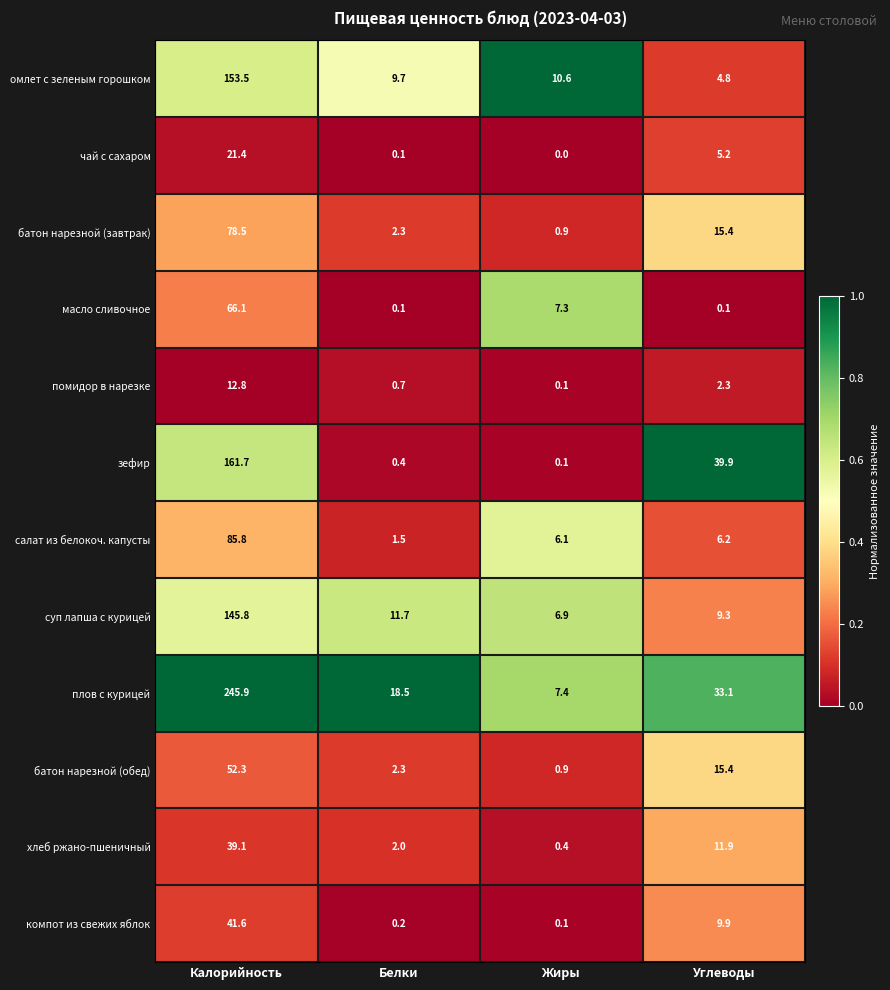

The батон нарезной (завтрак) series shows 18.5 at Калорийность. True or false?

False